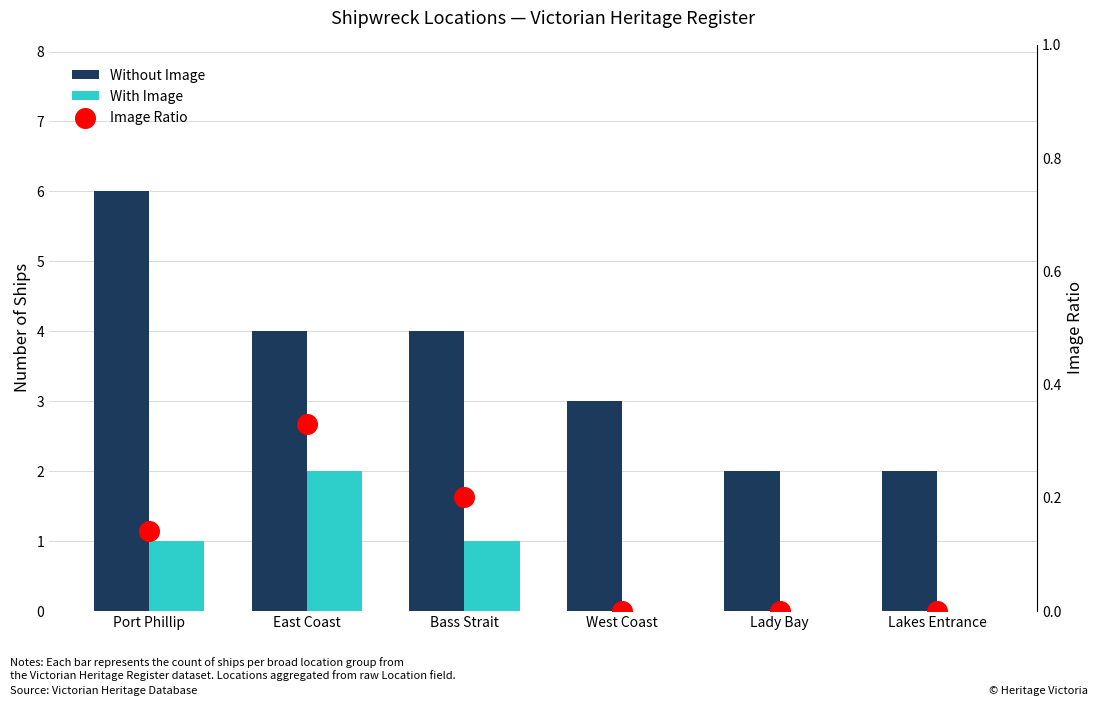

Which series reaches the maximum Y coordinate?

Without Image